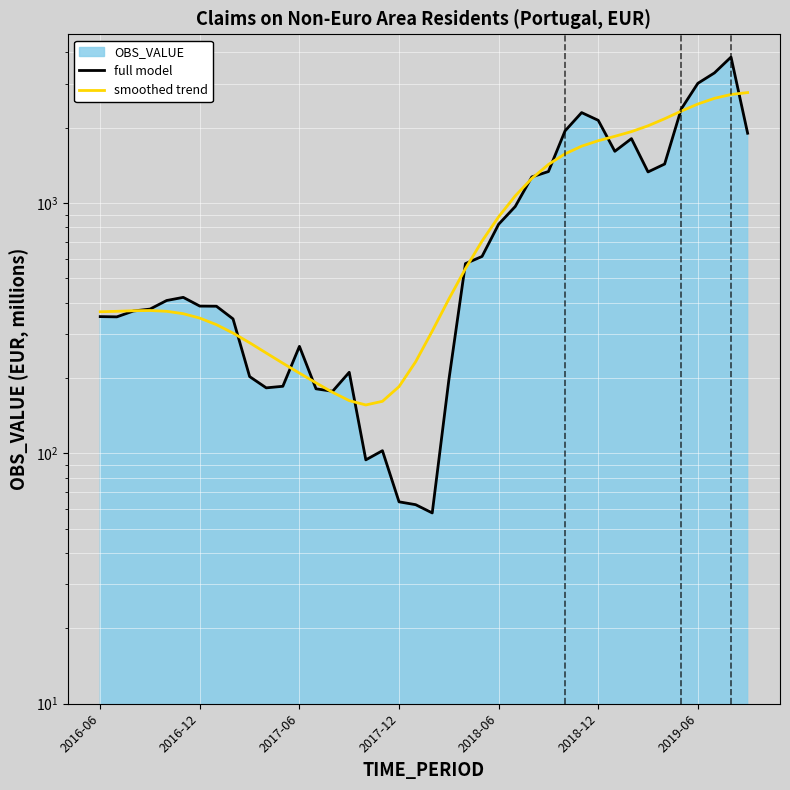

What is the difference between the full model values at 21 and 18?

132.3